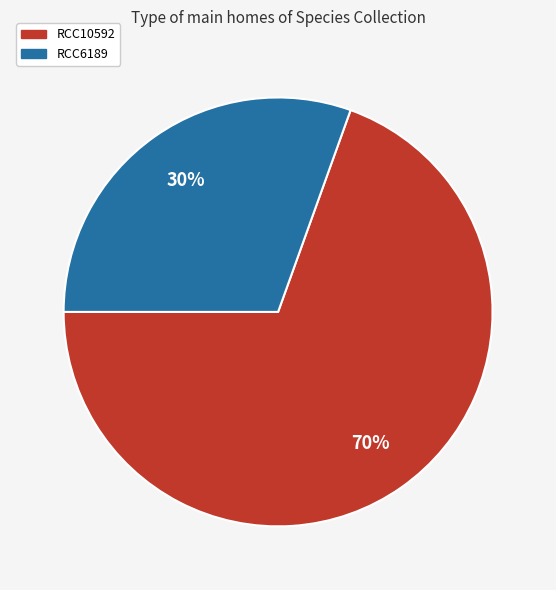

Which category has the biggest portion of the pie?

RCC10592